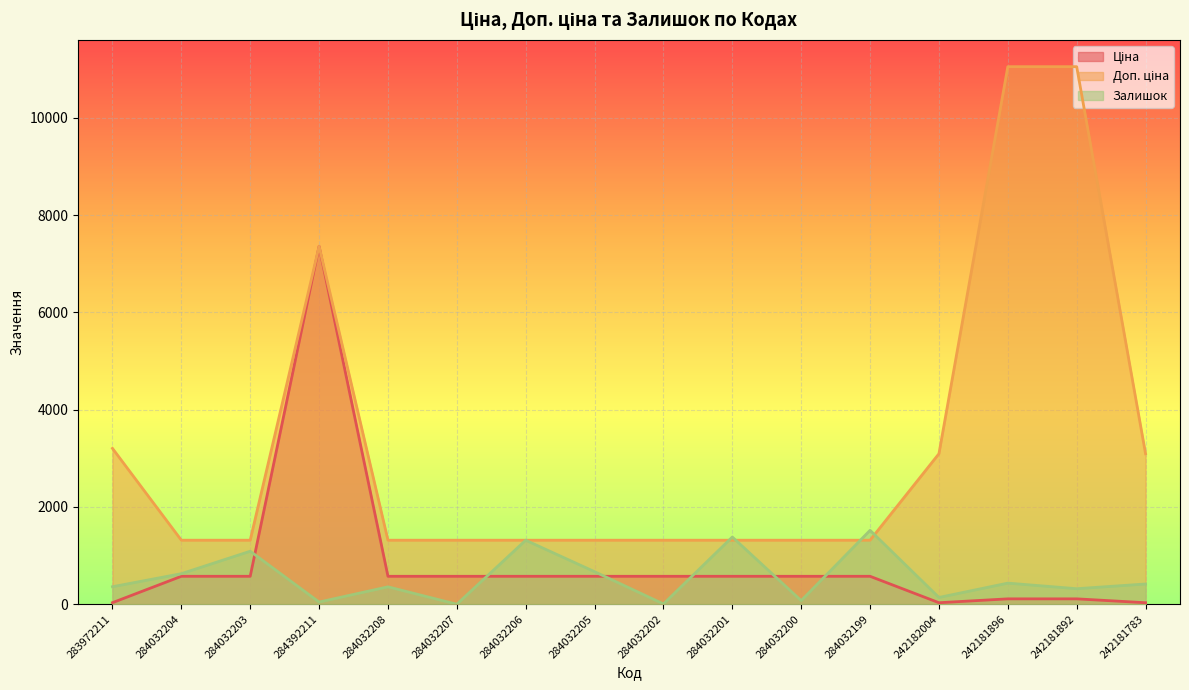

Which series changed the most between 284032208 and 284032200?

Залишок